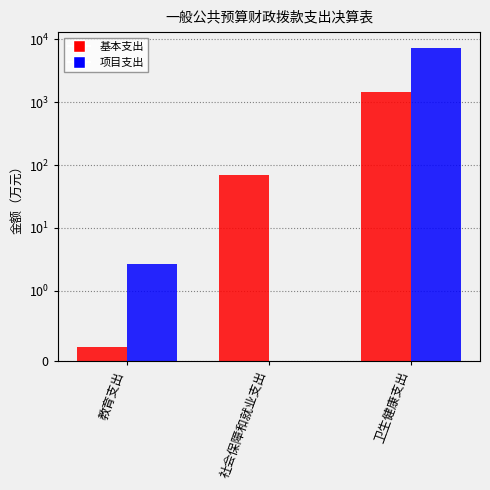

Where does the 项目支出 series first go above 2?

教育支出